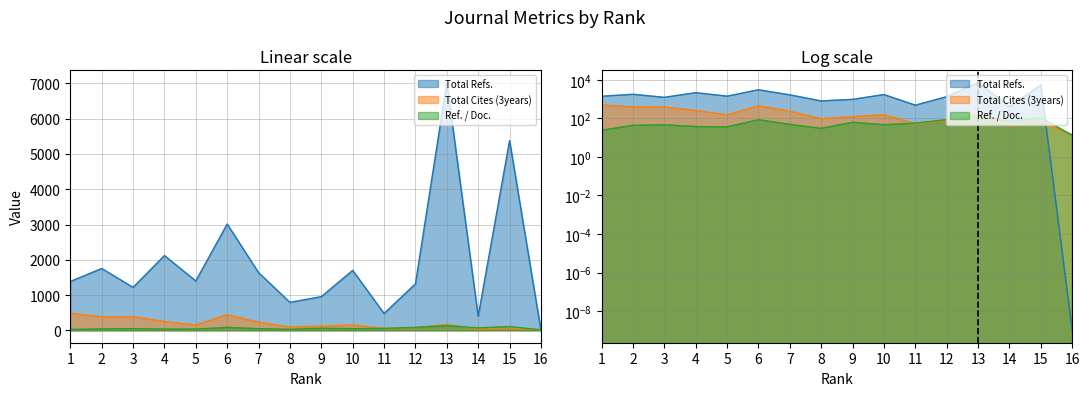

The Total Cites (3years) series shows 95 at 8. True or false?

True